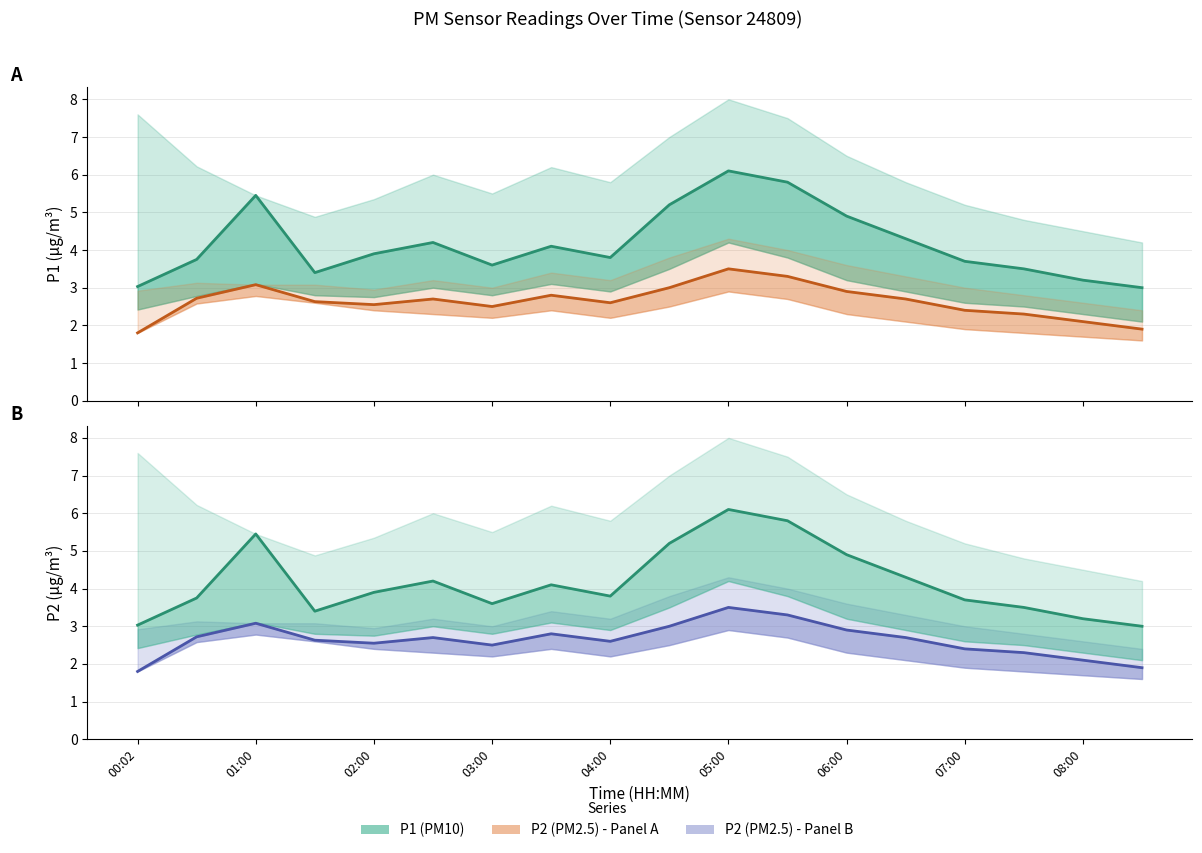

Is this an area chart (filled region under the line)?

No